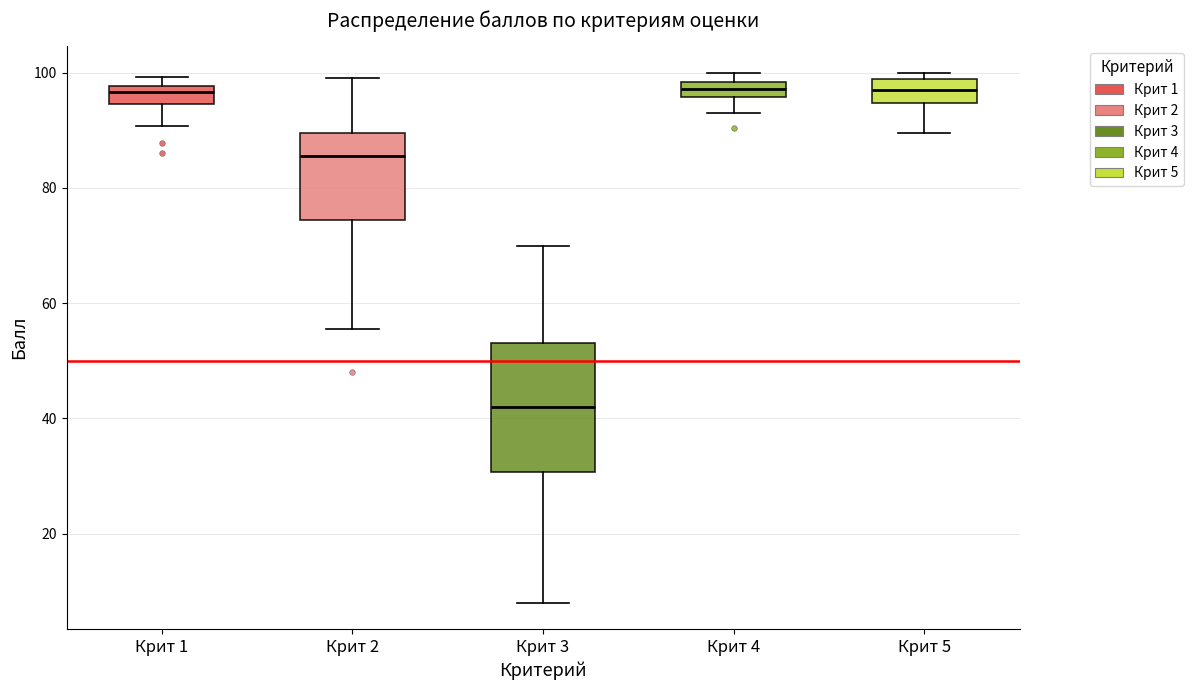

Where is the lower edge of the box for Крит 1 on the y-axis? The values are not printed on the chart, so give them approximately, as read against the axis.

94